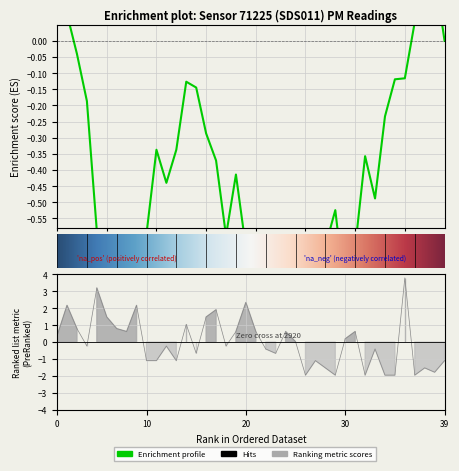

True or false: the data has more than 0 interior local peaks.

True